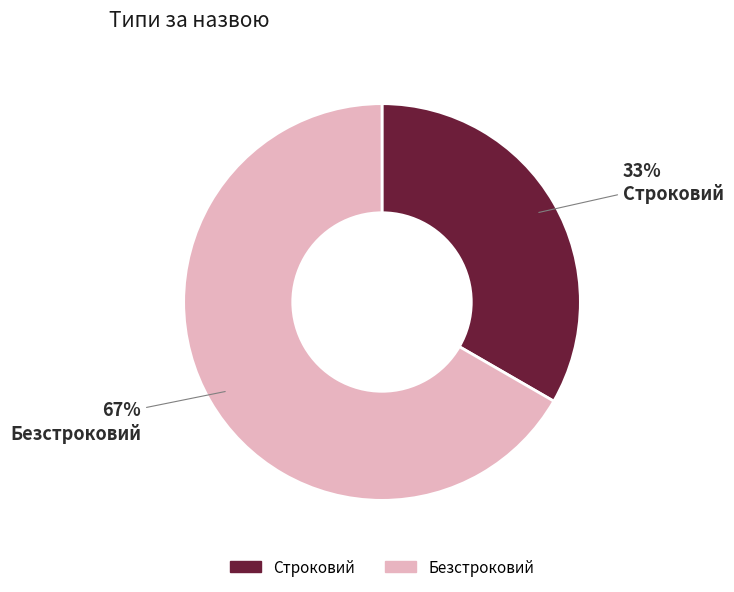

What is the smallest slice in the pie chart?

Строковий